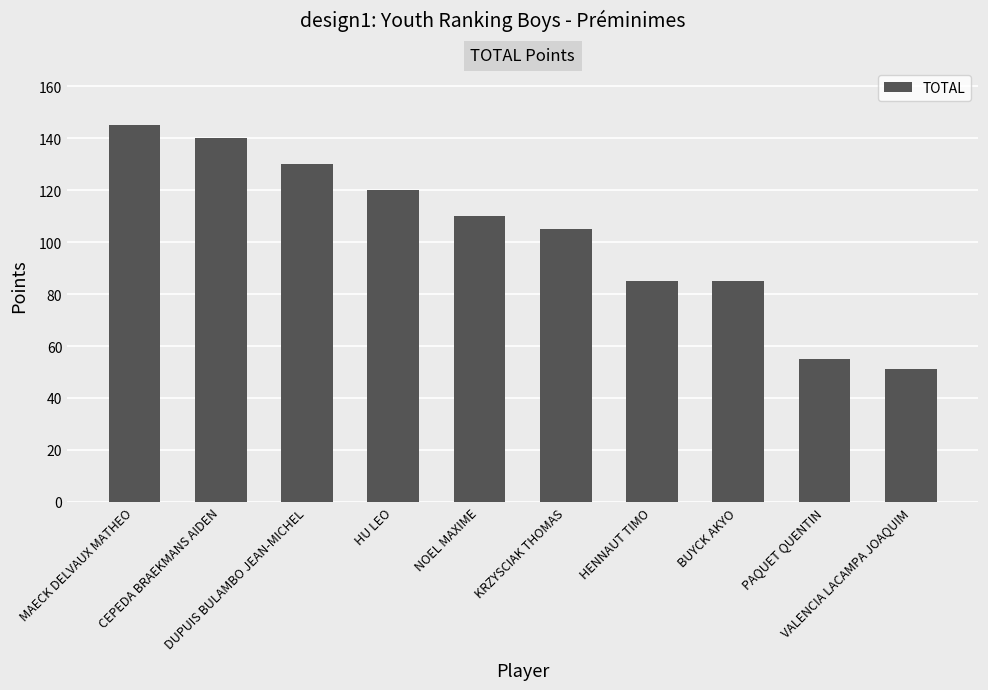

How many bars are there in total?

10